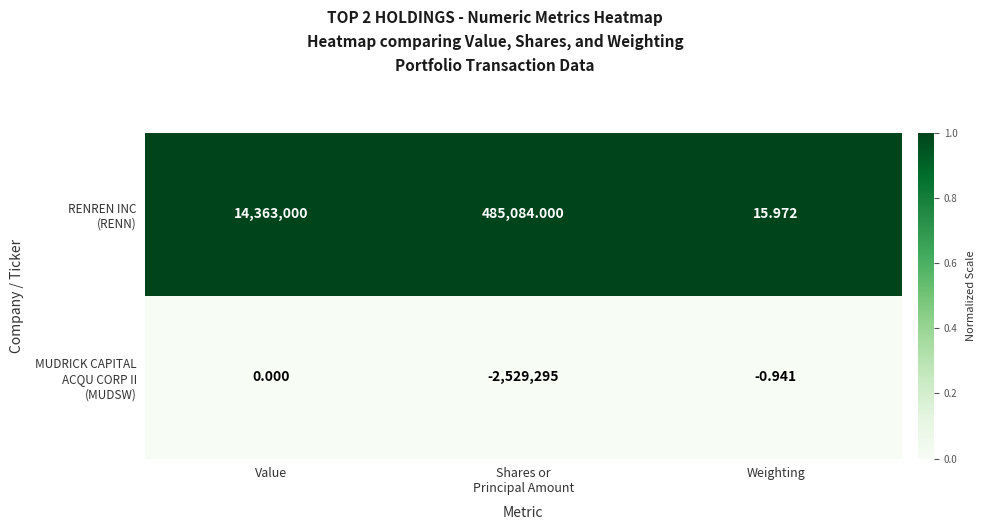

At which category is the sum across all series the highest?

Value